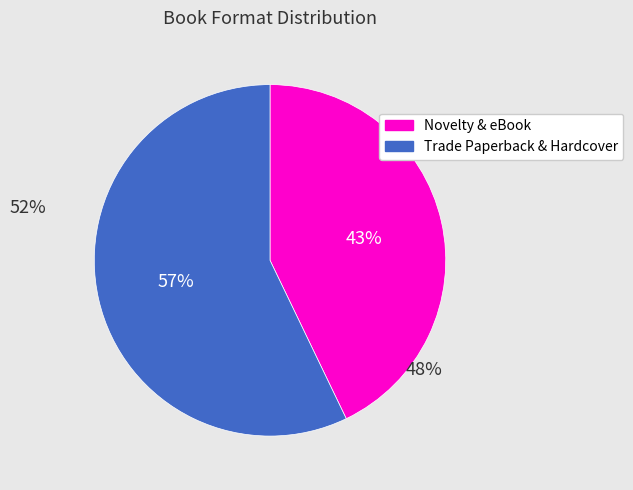

Is there a majority slice in this chart?

Yes